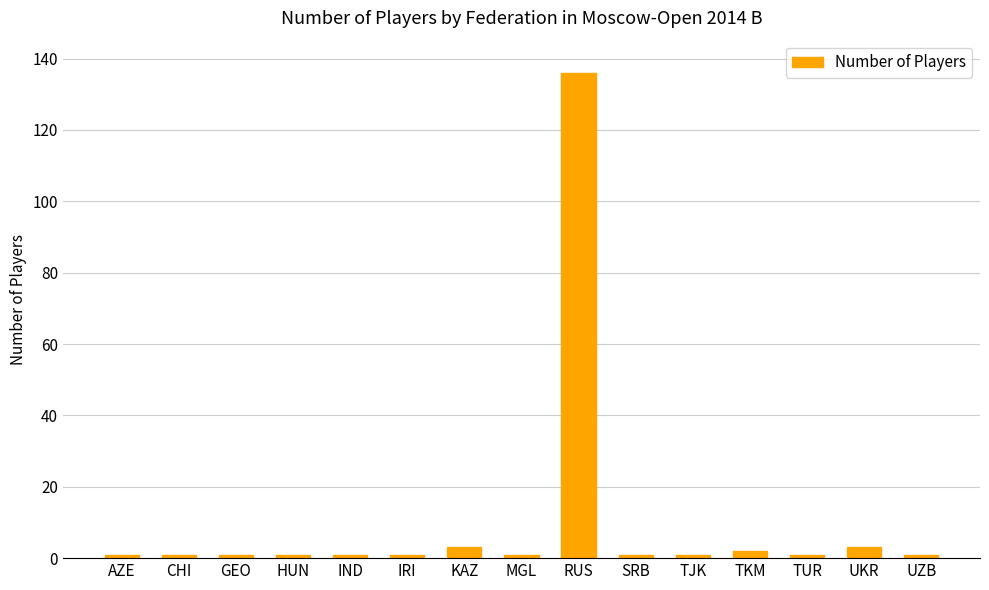

Which has a higher value, RUS or HUN?

RUS